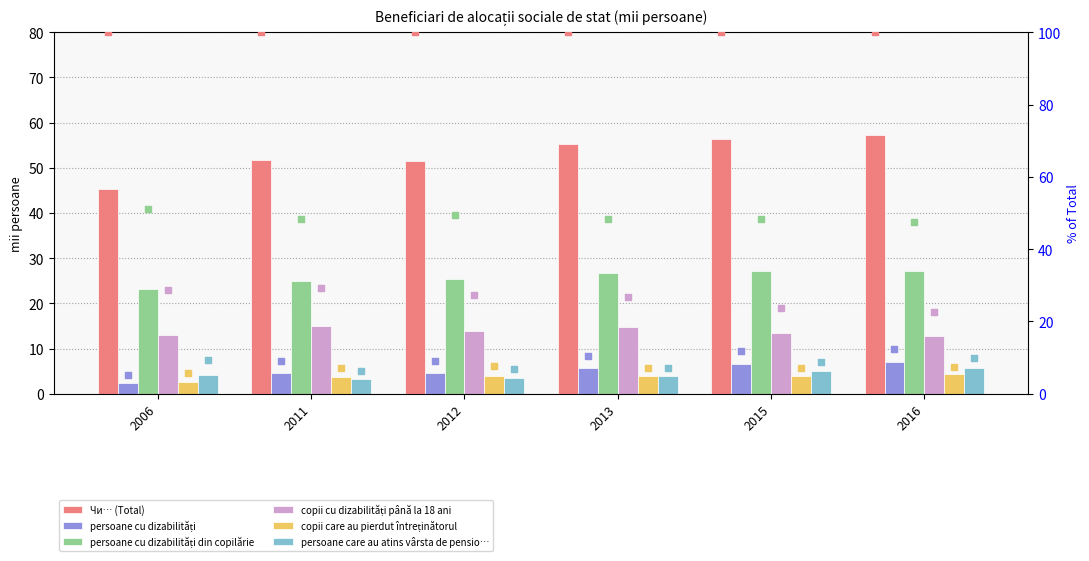

Which series reaches the maximum Y coordinate?

Чи… (Total)